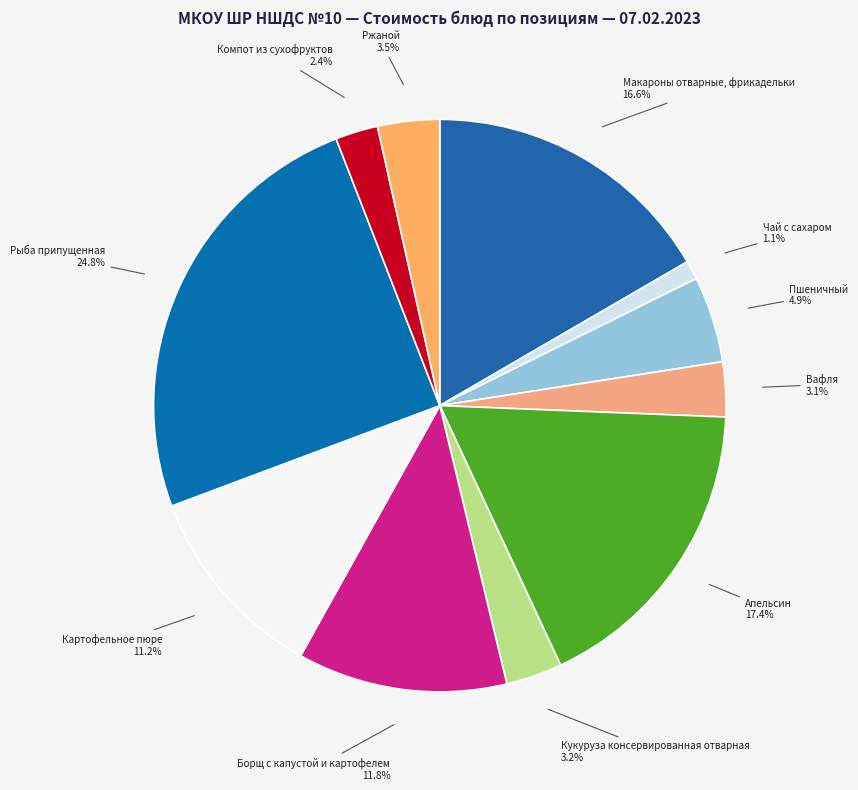

What is the largest slice in the pie chart?

Рыба припущенная